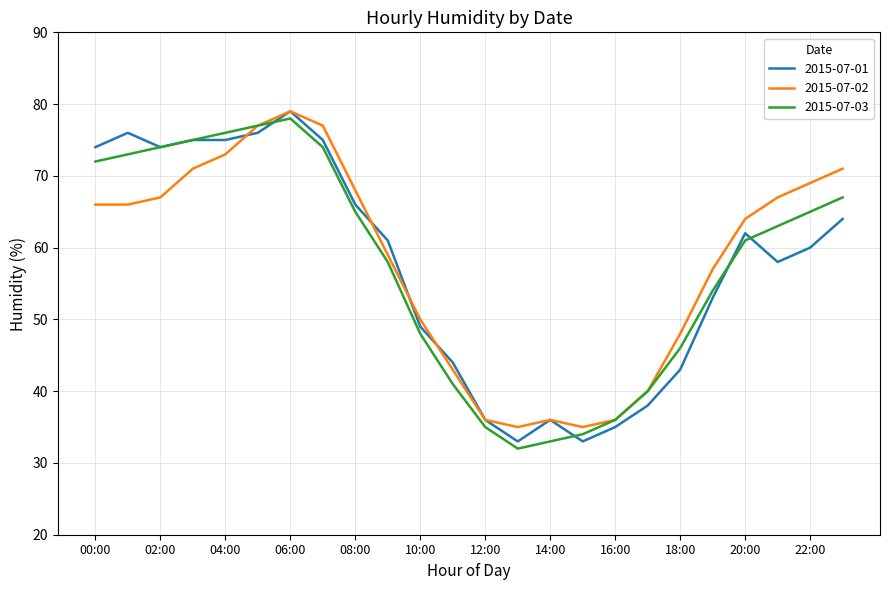

What is the highest value of the 2015-07-02 series?

79